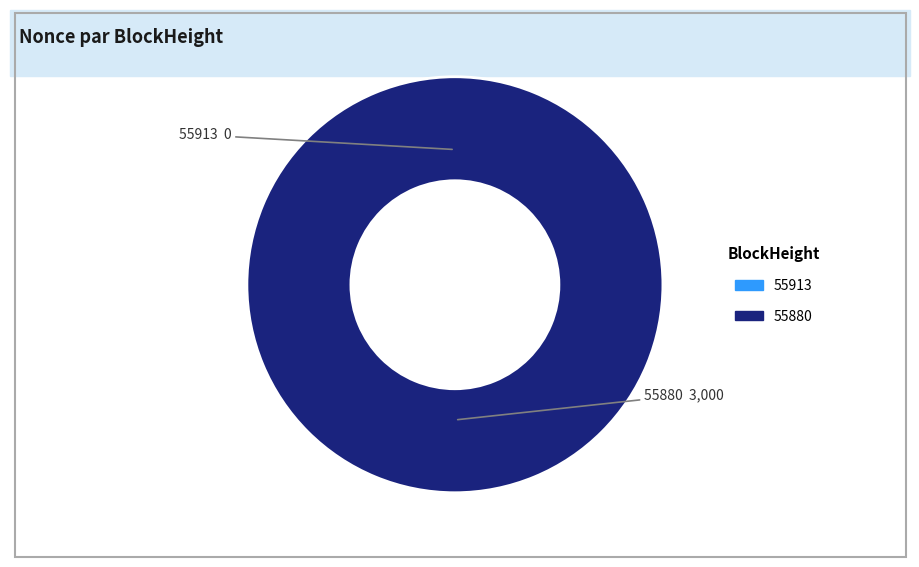

Rank the categories by value from highest to lowest.

55880, 55913